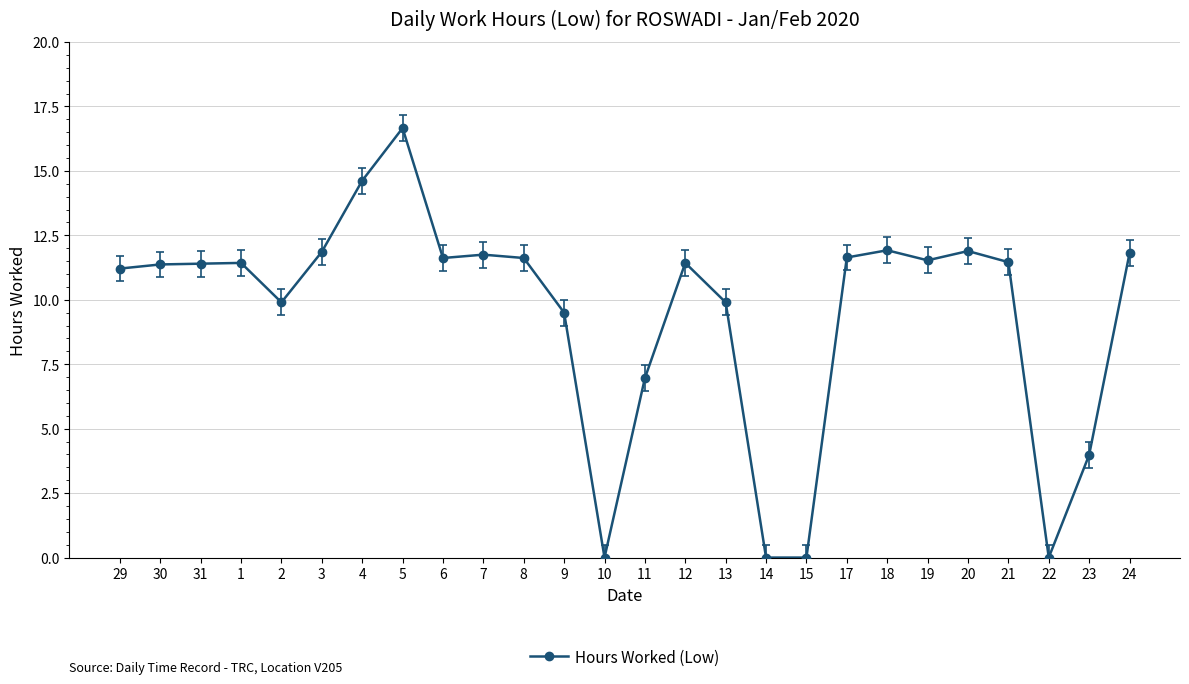

Does the chart display data point markers on the line(s)?

Yes